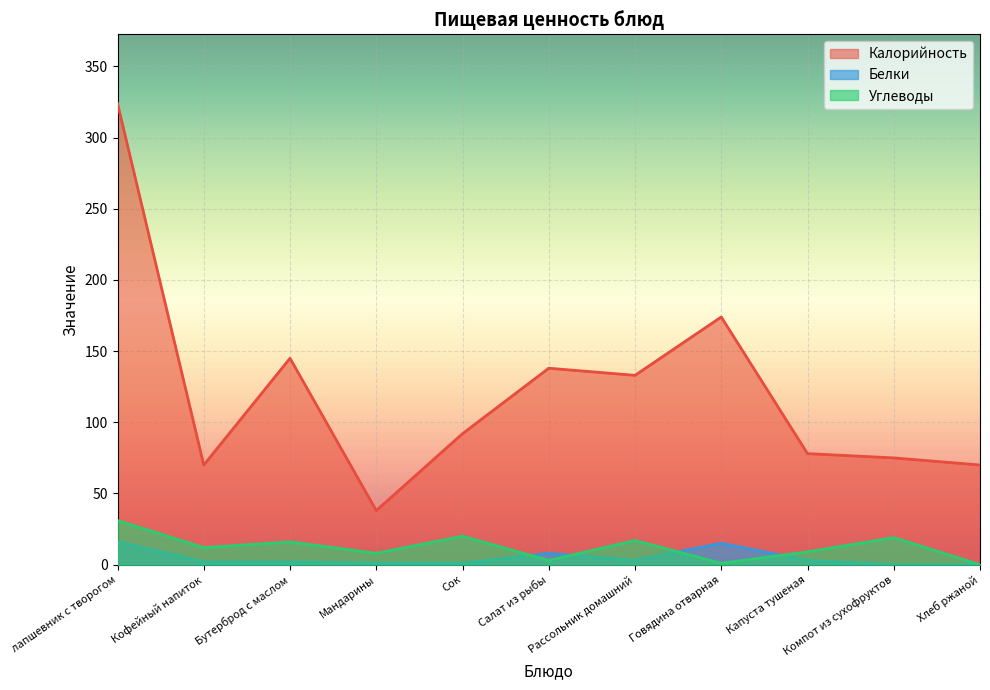

At which label does Белки reach its minimum?

Компот из сухофруктов